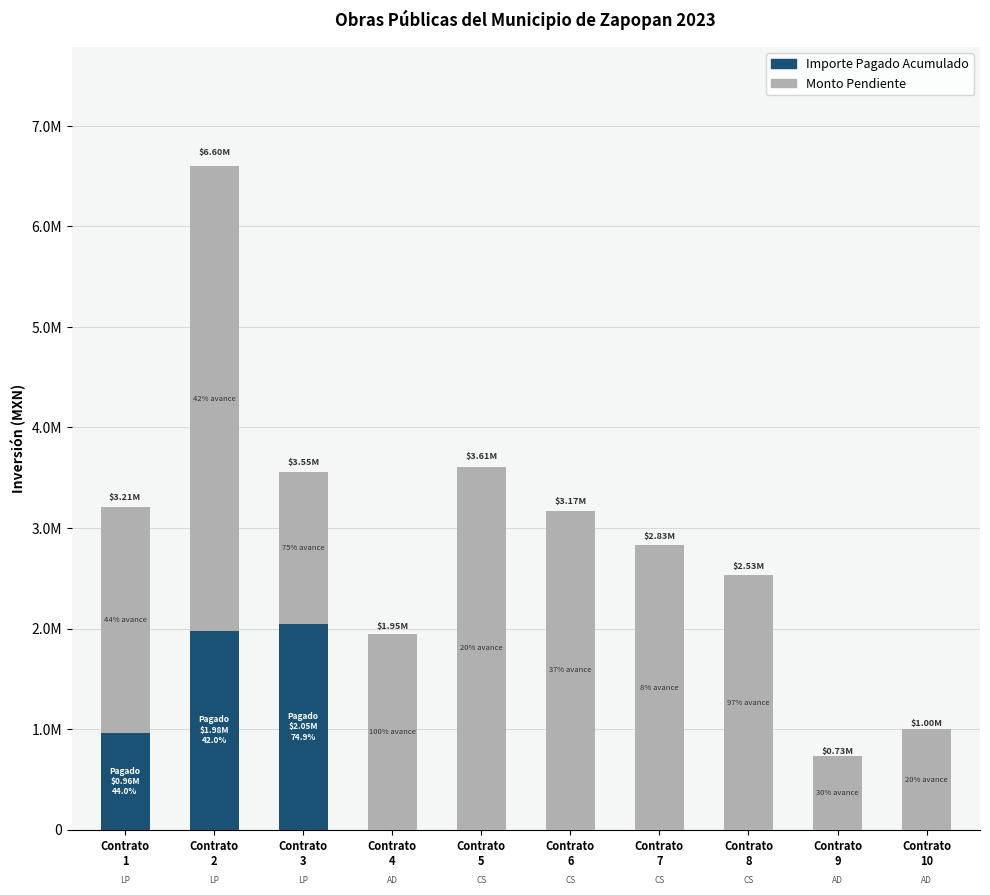

What are all the series names shown in the legend?

Importe Pagado Acumulado, Monto Pendiente